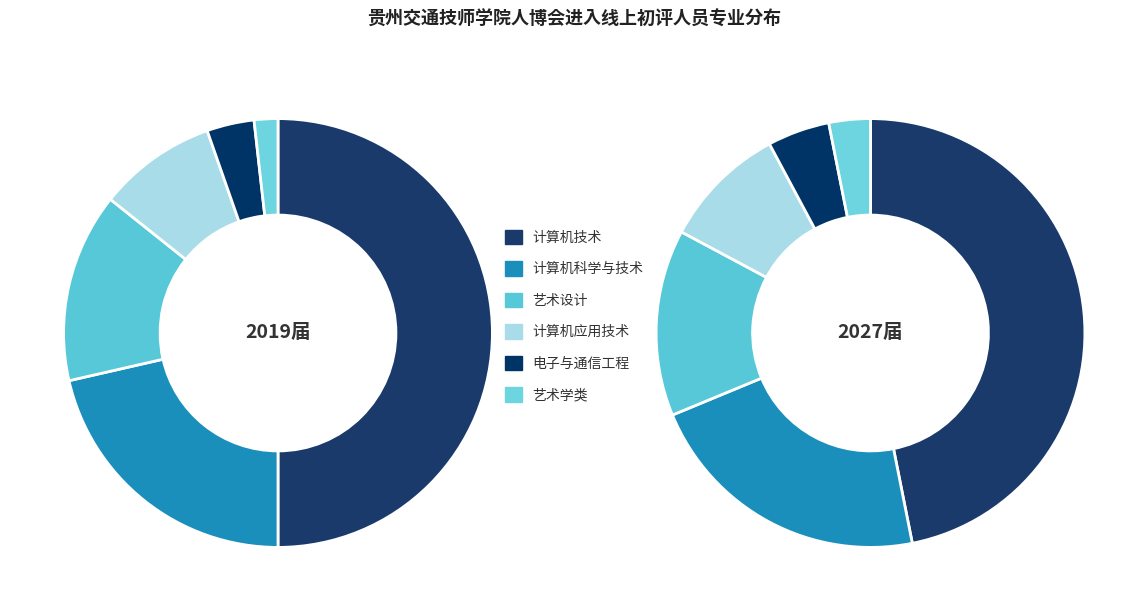

What is the change in value from 计算机应用技术 to 艺术学类?

-4